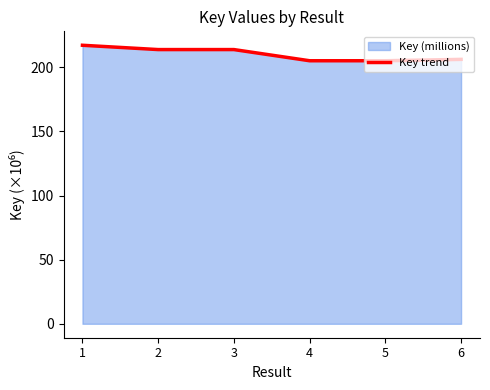

What is the maximum value shown in the chart?

217.1